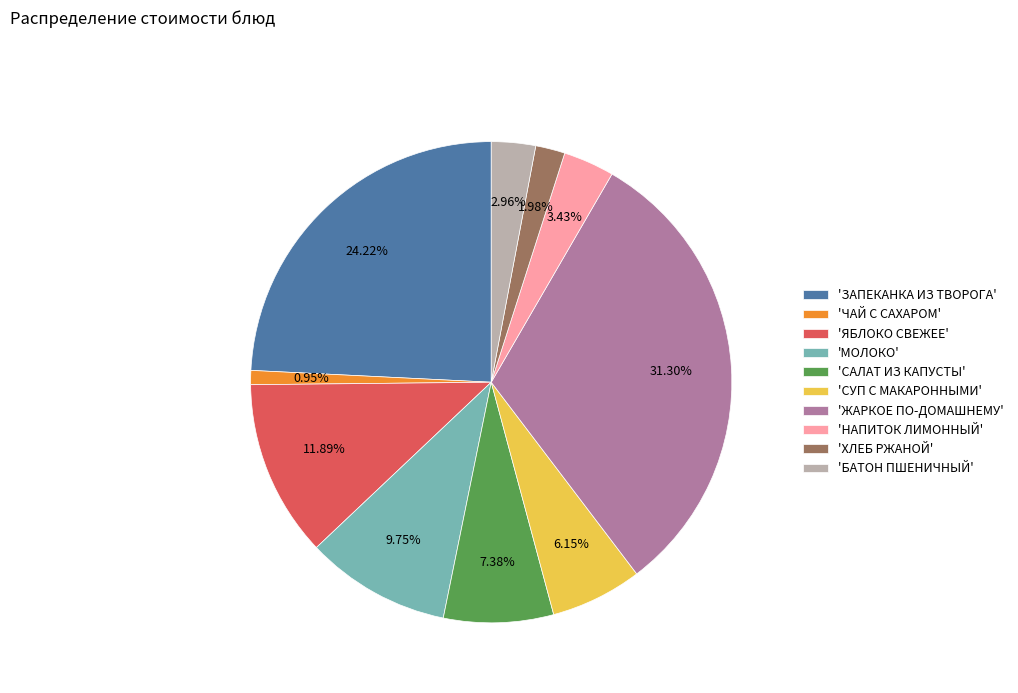

Which category has the biggest portion of the pie?

'ЖАРКОЕ ПО-ДОМАШНЕМУ'